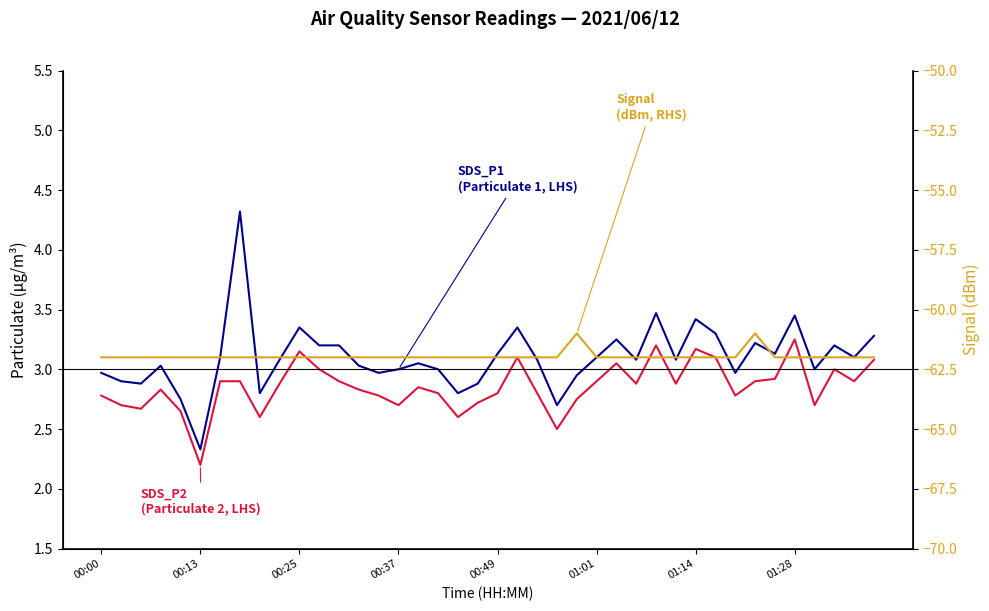

What is the total value across all series at 31?

-55.6